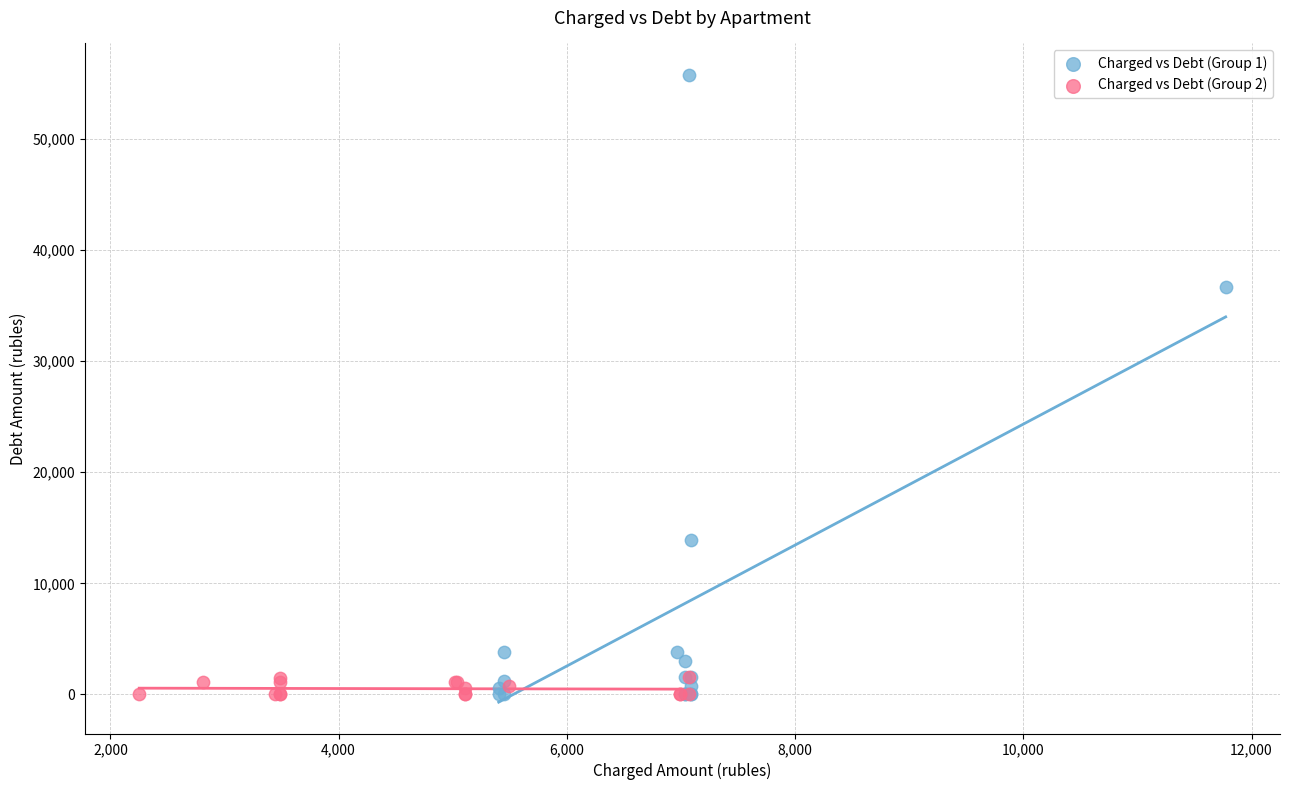

Which series reaches the maximum Y coordinate?

Charged vs Debt (Group 1)